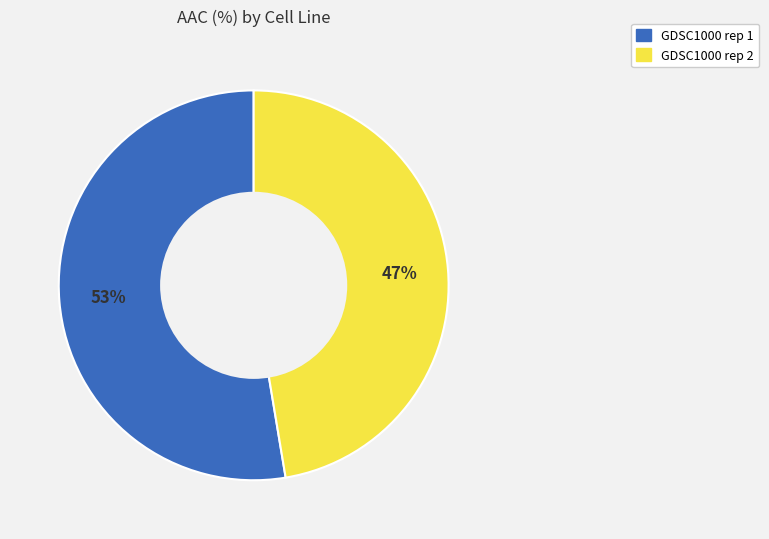

The GDSC1000 rep 1 slice represents 47% of the pie. True or false?

False